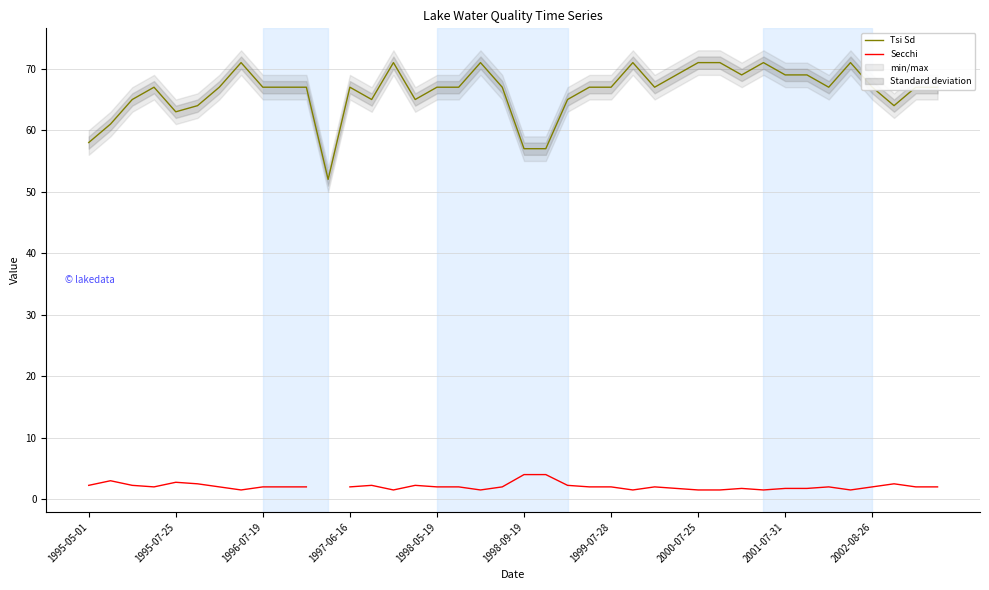

How many values in the Secchi series are below 2?

12